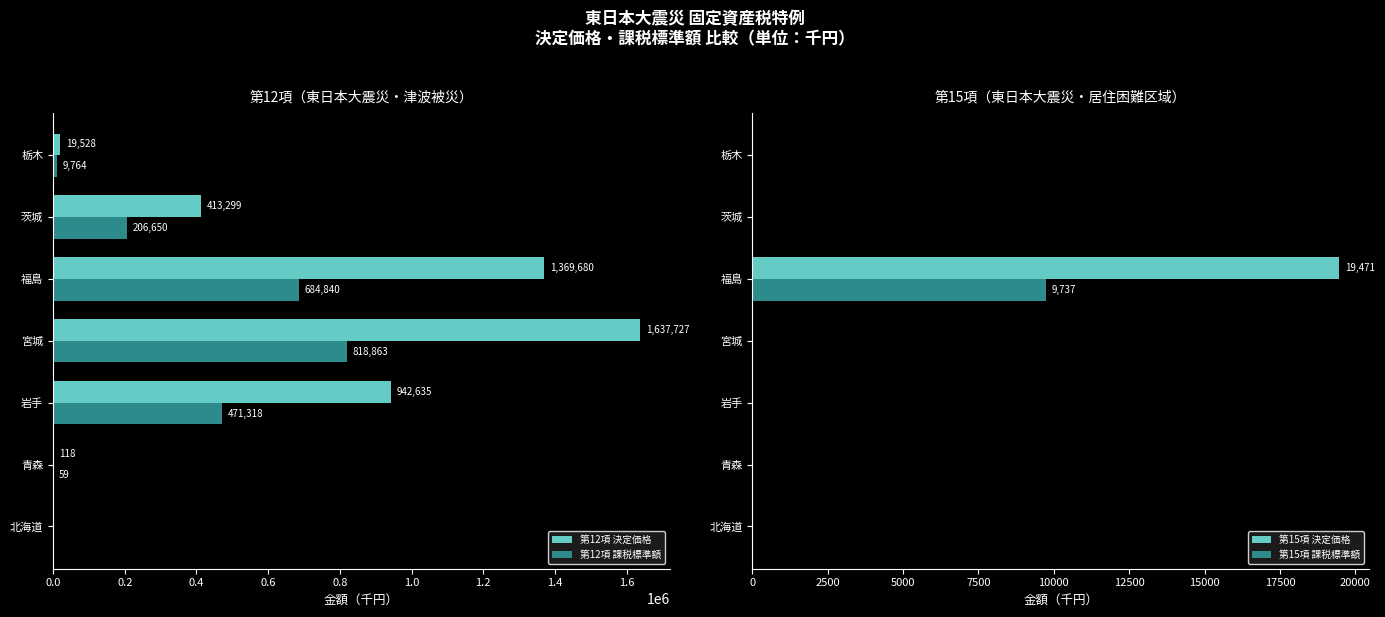

What is the sum of all 第12項 課税標準額 values?

2191494